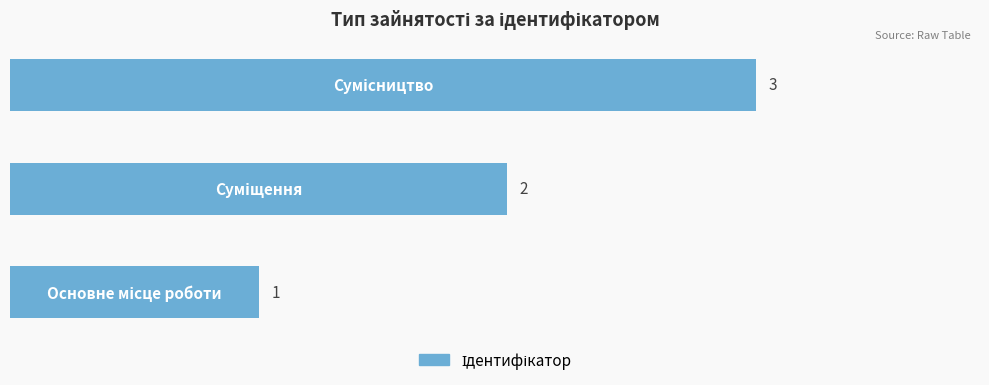

How many data points are less than 2?

1